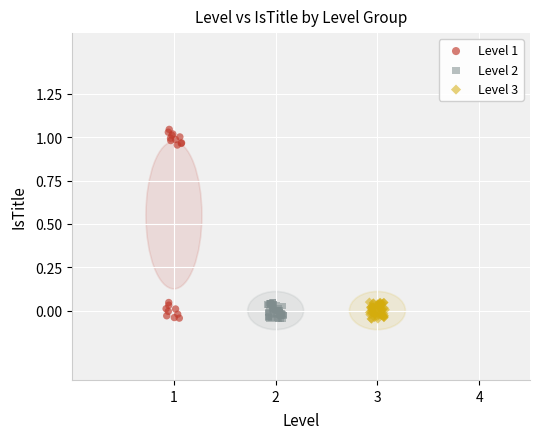

Which series reaches the maximum Y coordinate?

Level 1